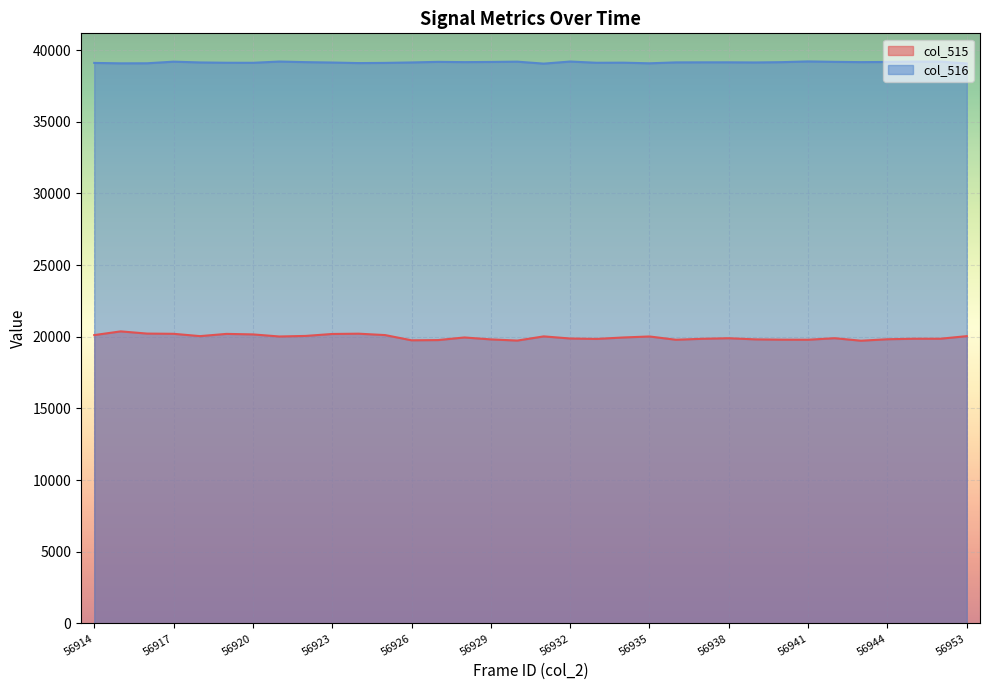

What is the difference between the col_515 values at 56915 and 56929?

559